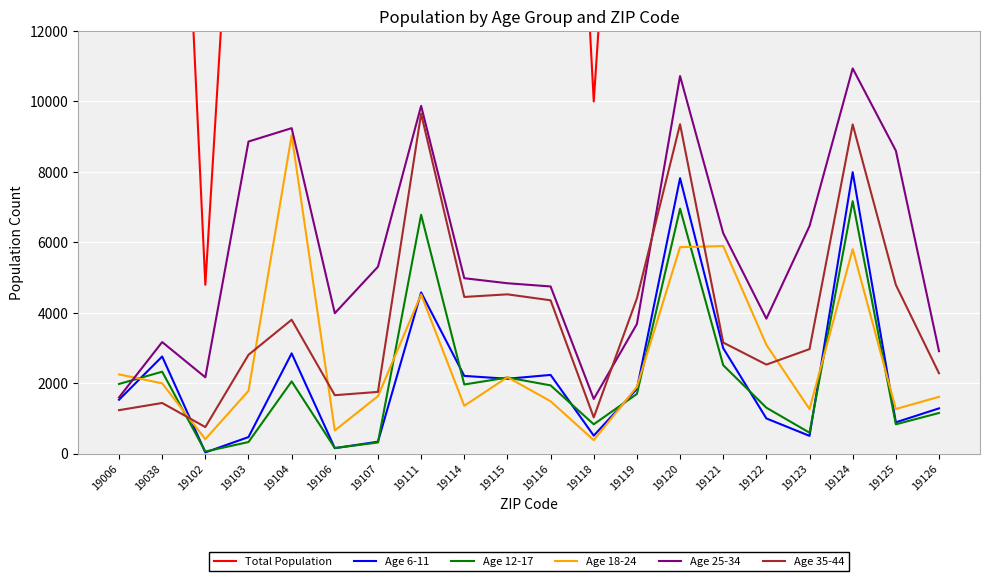

What value does the Age 25-34 series have at 19107?

5306